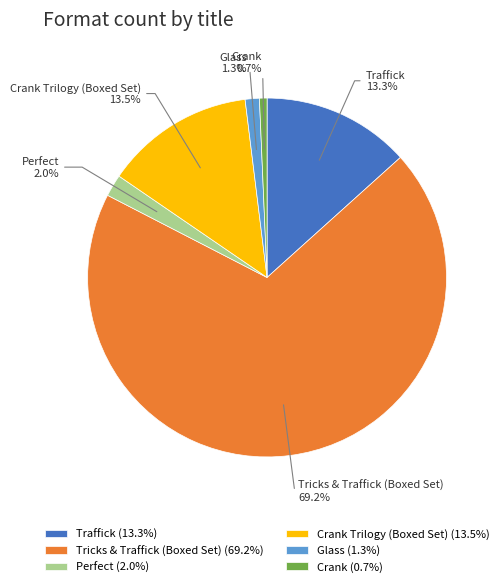

What percentage do Glass and Crank Trilogy (Boxed Set) together represent?

14.8%